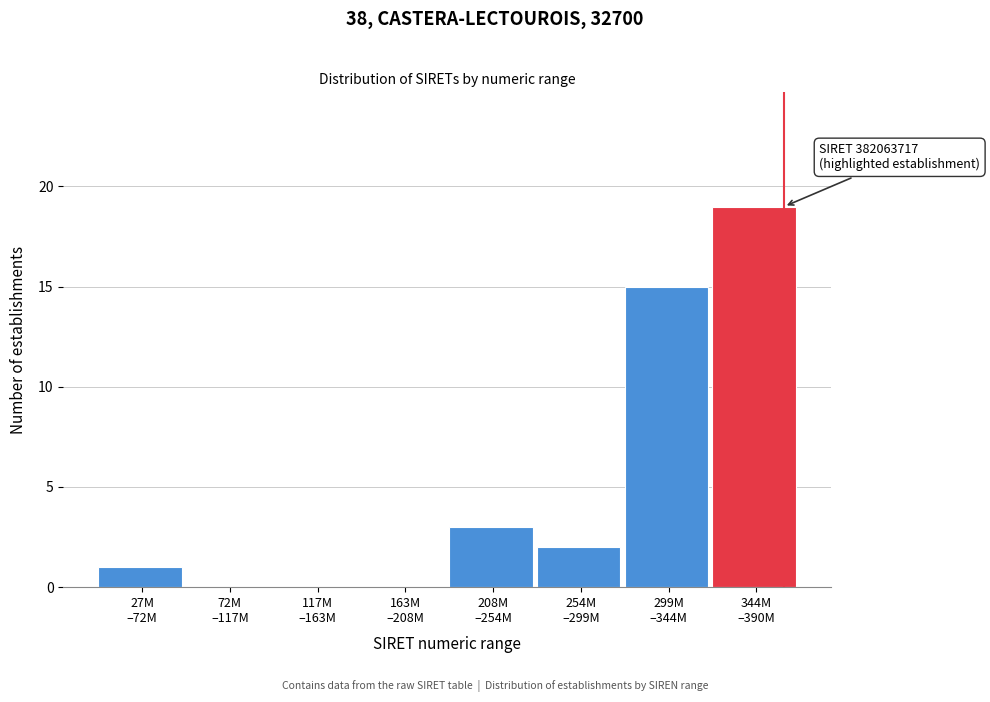

What is the sum of all values?

40